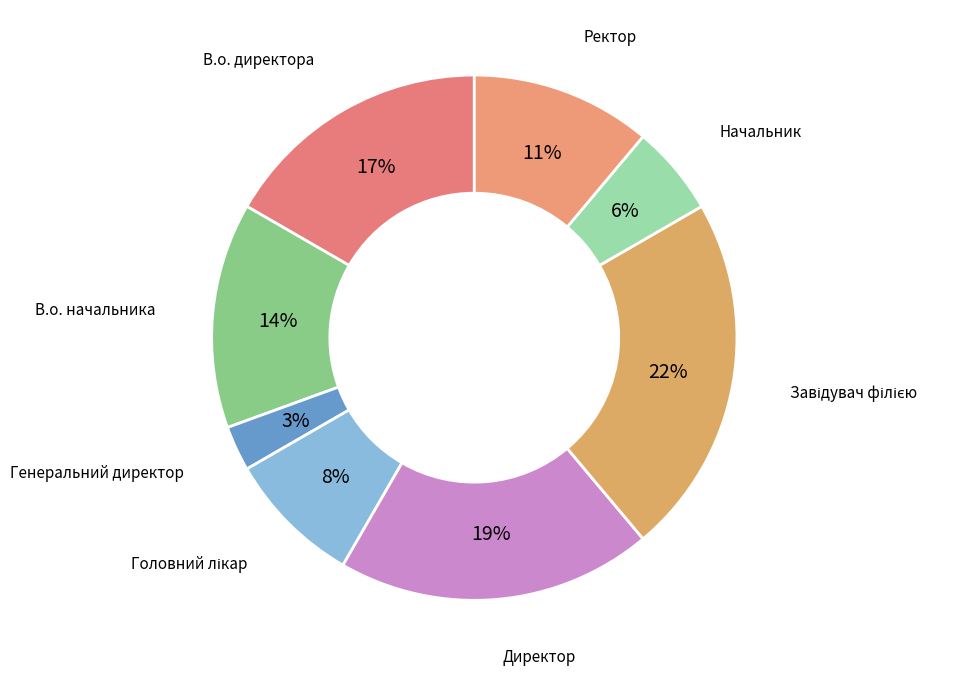

Approximately how many times larger is the value at Начальник compared to Ректор?

0.5